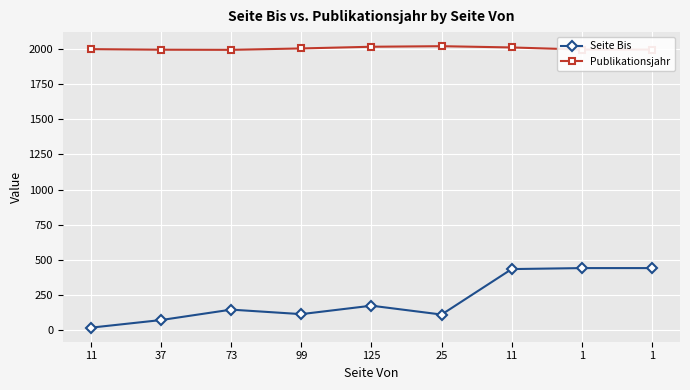

At which category is the sum across all series the highest?

11